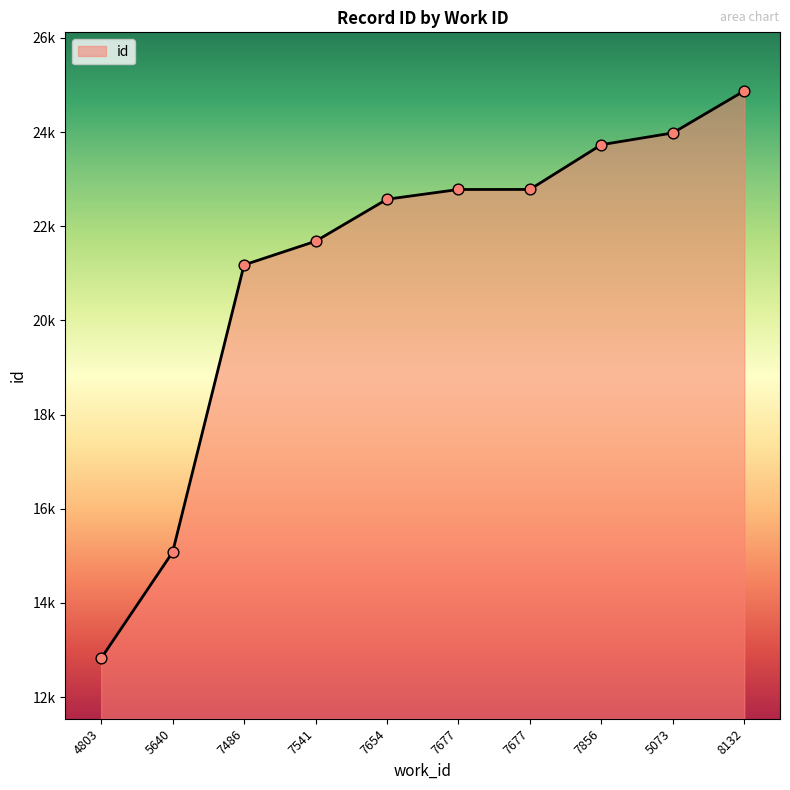

Which has a higher value, 7677 or 5640?

7677